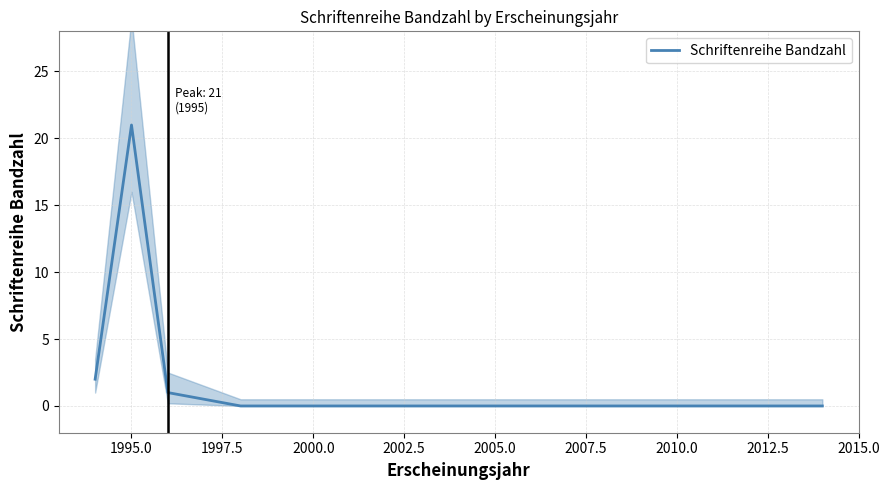

What is the difference between the maximum and minimum values?

21